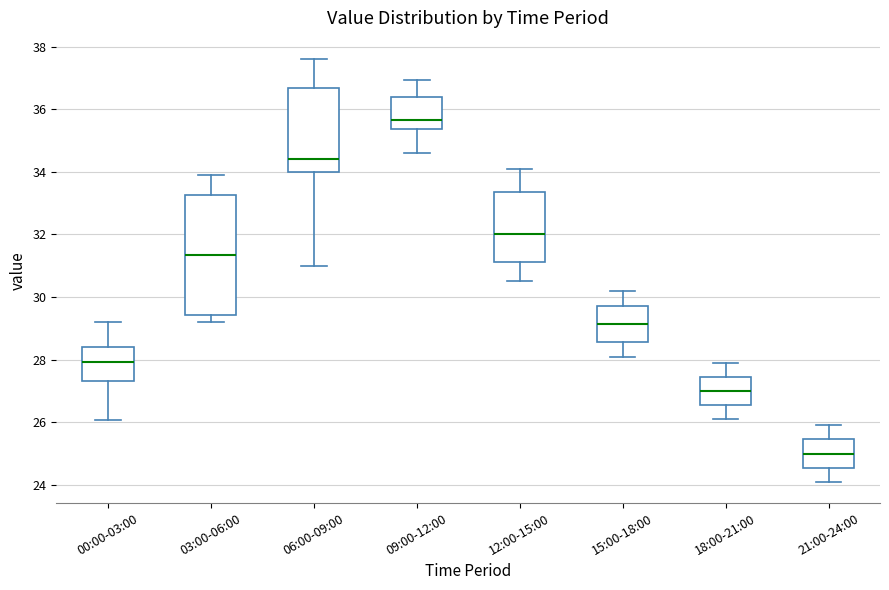

Reading left to right, transcribe this box plot: for each box, give where its median line is, the range the box spans, and where its two whiskers end, as read against the y-axis. The values are not printed on the chart, so give them approximately, as read against the axis.

00:00-03:00: median 28.0, box 27.4 to 28.4, whiskers 26.0 to 29.2
03:00-06:00: median 31.4, box 29.4 to 33.2, whiskers 29.2 to 34.0
06:00-09:00: median 34.4, box 34.0 to 36.6, whiskers 31.0 to 37.6
09:00-12:00: median 35.6, box 35.4 to 36.4, whiskers 34.6 to 37.0
12:00-15:00: median 32.0, box 31.2 to 33.4, whiskers 30.6 to 34.2
15:00-18:00: median 29.2, box 28.6 to 29.8, whiskers 28.2 to 30.2
18:00-21:00: median 27.0, box 26.6 to 27.4, whiskers 26.2 to 28.0
21:00-24:00: median 25.0, box 24.6 to 25.4, whiskers 24.2 to 26.0